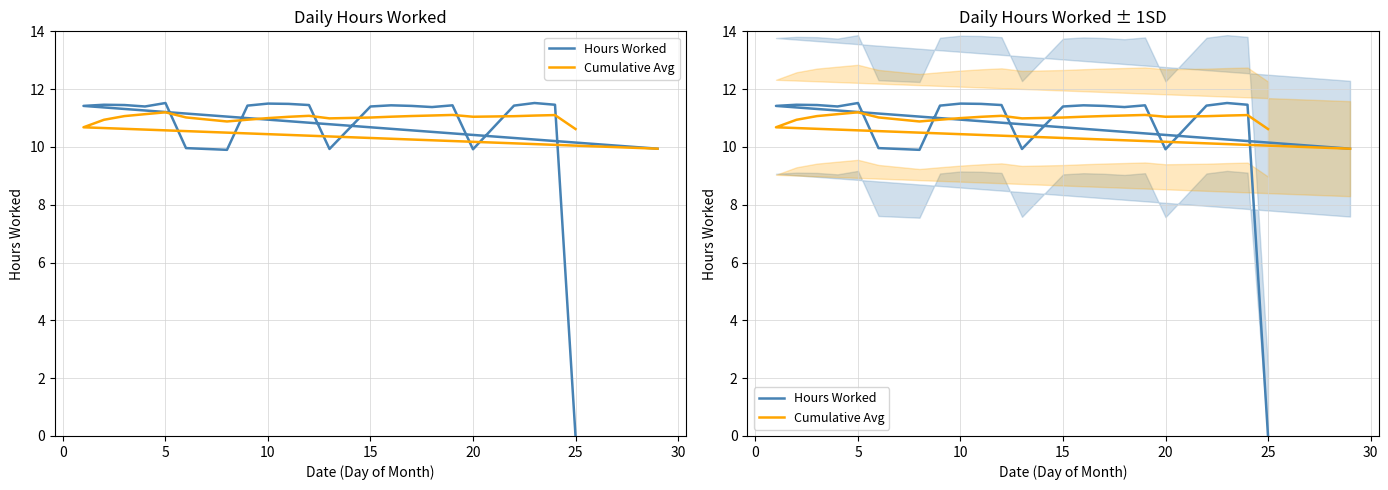

Does the chart have visible grid lines?

Yes